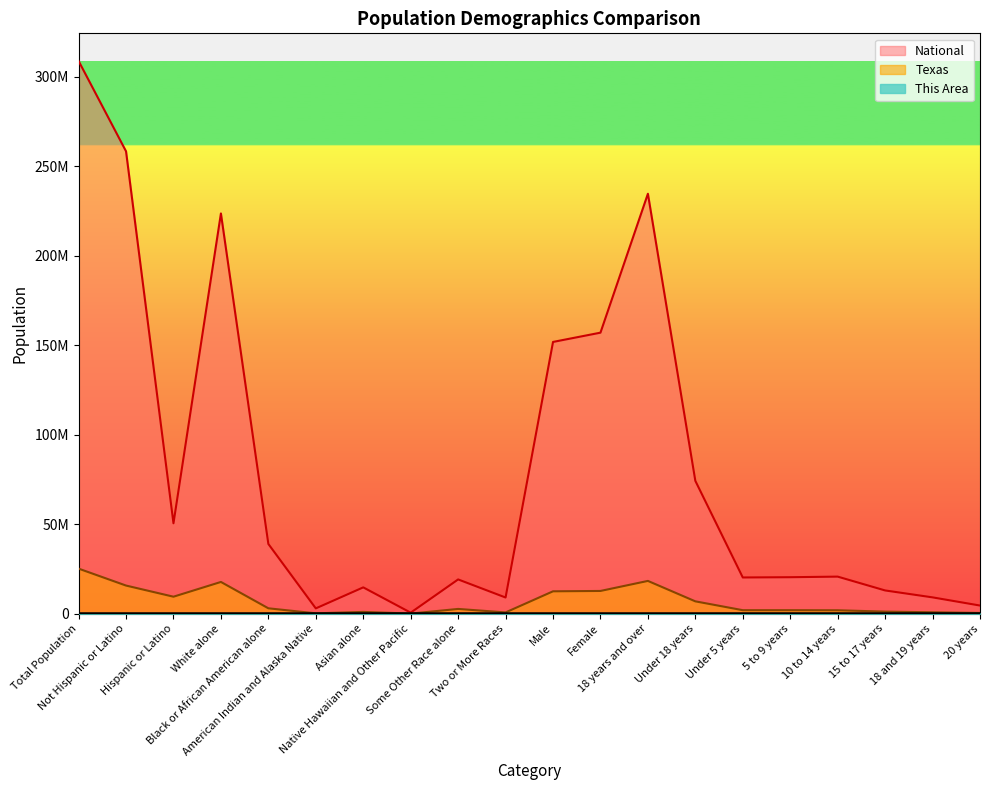

Reading right to left, what are all the values shown in this chart?

This Area: 20 years=28.0	18 and 19 years=73.0	15 to 17 years=129.0	10 to 14 years=226.0	5 to 9 years=276.0	Under 5 years=244.0	Under 18 years=875.0	18 years and over=2249.0	Female=1585.0	Male=1539.0	Two or More Races=105.0	Some Other Race alone=153.0	Native Hawaiian and Other Pacific=2.0	Asian alone=83.0	American Indian and Alaska Native=14.0	Black or African American alone=104.0	White alone=2663.0	Hispanic or Latino=879.0	Not Hispanic or Latino=2245.0	Total Population=3.0
Texas: 20 years=369040.0	18 and 19 years=755890.0	15 to 17 years=1127234.0	10 to 14 years=1881883.0	5 to 9 years=1928234.0	Under 5 years=1928473.0	Under 18 years=6865824.0	18 years and over=18279737.0	Female=12673281.0	Male=12472280.0	Two or More Races=679001.0	Some Other Race alone=2628186.0	Native Hawaiian and Other Pacific=21656.0	Asian alone=964596.0	American Indian and Alaska Native=170972.0	Black or African American alone=2979598.0	White alone=17701552.0	Hispanic or Latino=9460921.0	Not Hispanic or Latino=15684640.0	Total Population=25145561.0
National: 20 years=4519129.0	18 and 19 years=9086089.0	15 to 17 years=12954254.0	10 to 14 years=20677194.0	5 to 9 years=20348657.0	Under 5 years=20201362.0	Under 18 years=74181467.0	18 years and over=234564071.0	Female=156964212.0	Male=151781326.0	Two or More Races=9009073.0	Some Other Race alone=19107368.0	Native Hawaiian and Other Pacific=540013.0	Asian alone=14674252.0	American Indian and Alaska Native=2932248.0	Black or African American alone=38929319.0	White alone=223553265.0	Hispanic or Latino=50477594.0	Not Hispanic or Latino=258267944.0	Total Population=308745538.0